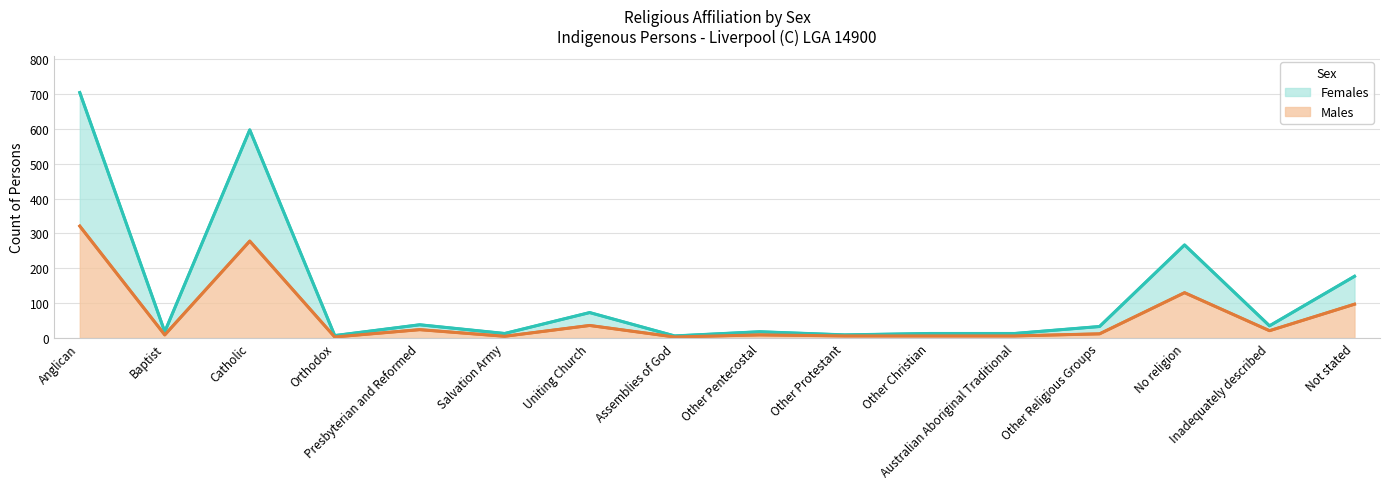

At which label is Females closest to 355?

No religion